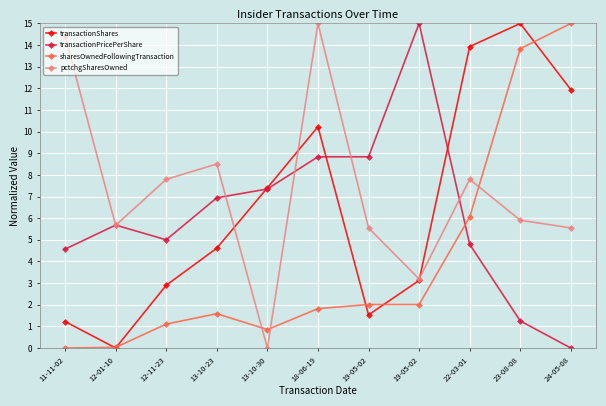

How many lines are shown in the chart?

4